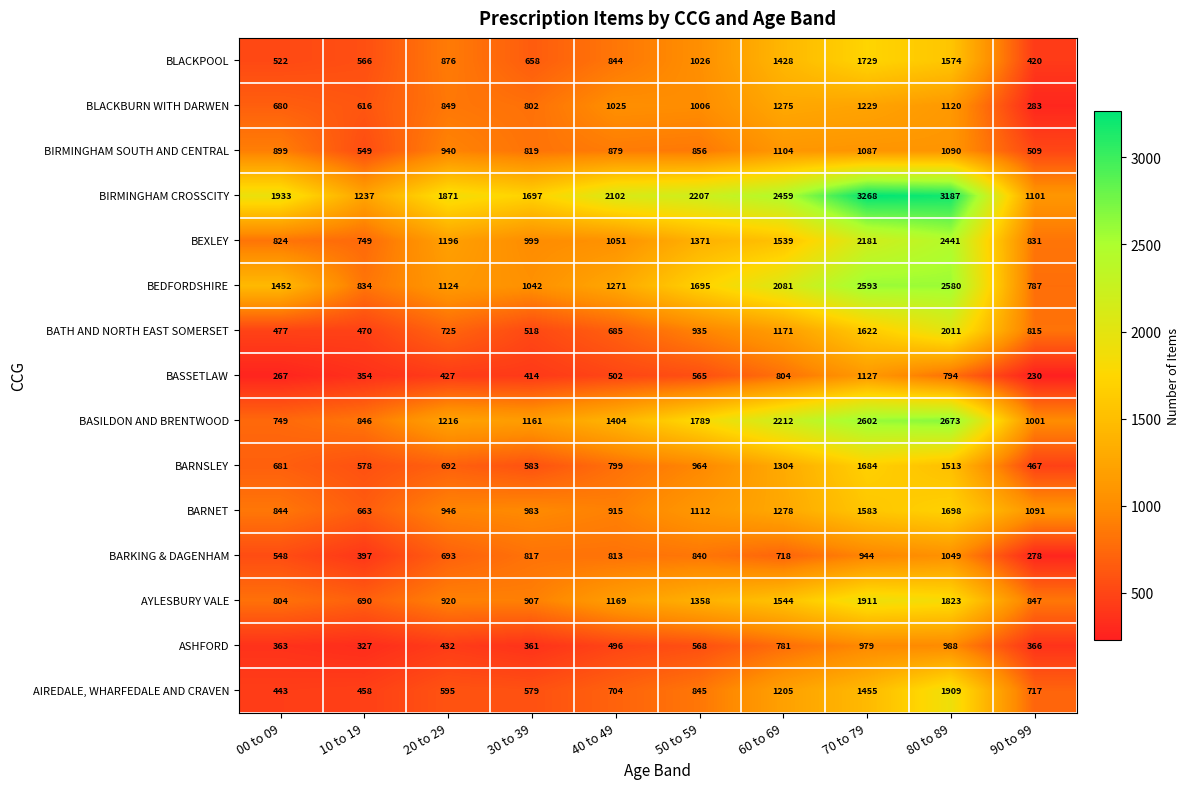

What is the sum of all BLACKBURN WITH DARWEN values?

8885